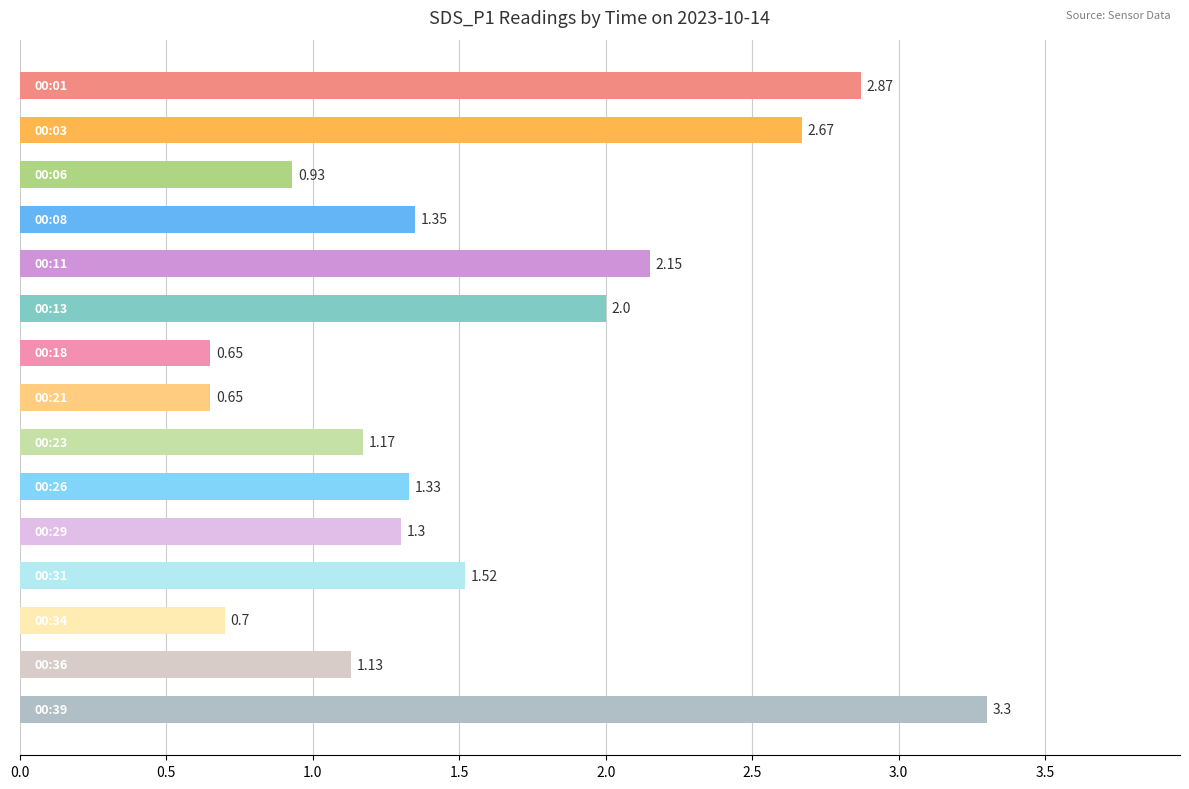

What is the sum of all values?

23.7